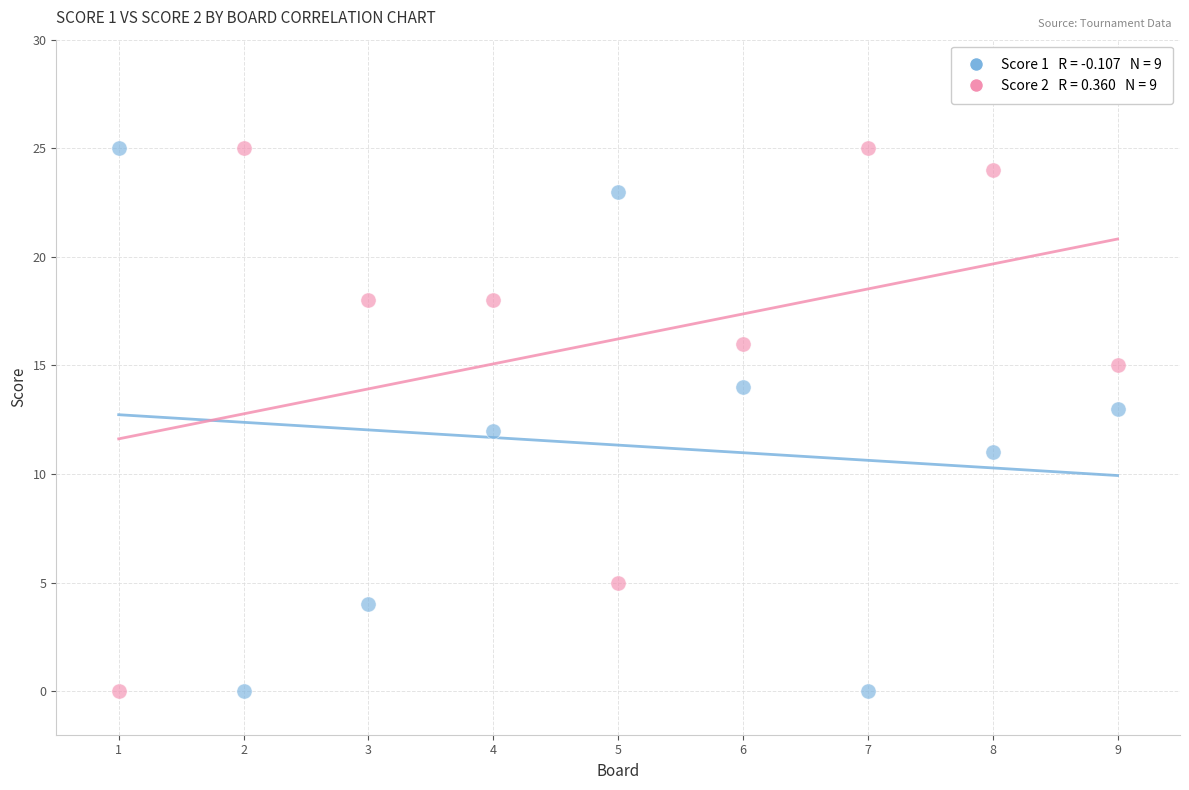

Across all data points, what is the range of X values (max minus min)?

8